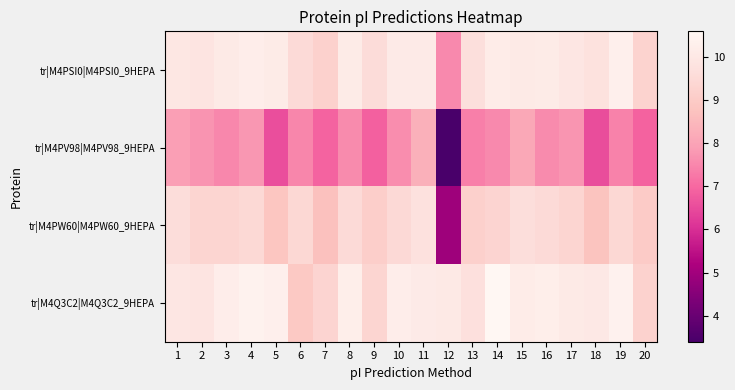

Reading left to right, extract all data points from this chart.

tr|M4PSI0|M4PSI0_9HEPA: 1=9.9	2=9.8	3=10.1	4=10.2	5=10.1	6=9.5	7=9.2	8=10.1	9=9.6	10=10.1	11=10.1	12=7.5	13=9.7	14=10.2	15=10.1	16=10.1	17=9.9	18=9.8	19=10.3	20=9.2
tr|M4PV98|M4PV98_9HEPA: 1=7.9	2=7.7	3=7.5	4=7.8	5=6.6	6=7.5	7=6.9	8=7.6	9=6.9	10=7.6	11=8.3	12=3.4	13=7.4	14=7.5	15=8.1	16=7.6	17=7.7	18=6.5	19=7.4	20=6.9
tr|M4PW60|M4PW60_9HEPA: 1=9.6	2=9.3	3=9.3	4=9.5	5=8.8	6=9.4	7=8.7	8=9.5	9=9.1	10=9.5	11=9.7	12=4.9	13=9.2	14=9.3	15=9.6	16=9.5	17=9.3	18=8.8	19=9.4	20=9.0
tr|M4Q3C2|M4Q3C2_9HEPA: 1=9.9	2=9.9	3=10.2	4=10.4	5=10.3	6=8.9	7=9.3	8=10.2	9=9.3	10=10.2	11=10.1	12=10.0	13=9.7	14=10.6	15=10.1	16=10.2	17=10.1	18=10.0	19=10.4	20=9.2